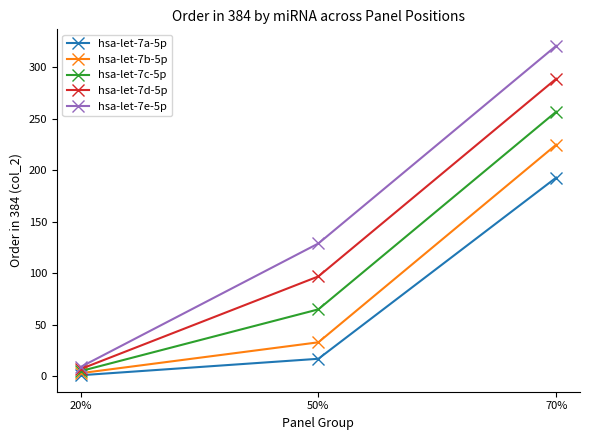

Which label corresponds to the smallest value in the chart?

20%